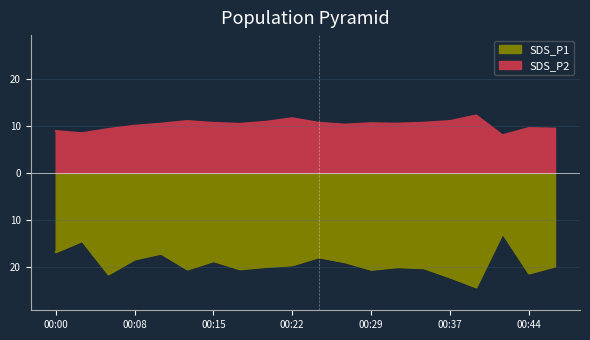

How many lines are shown in the chart?

2